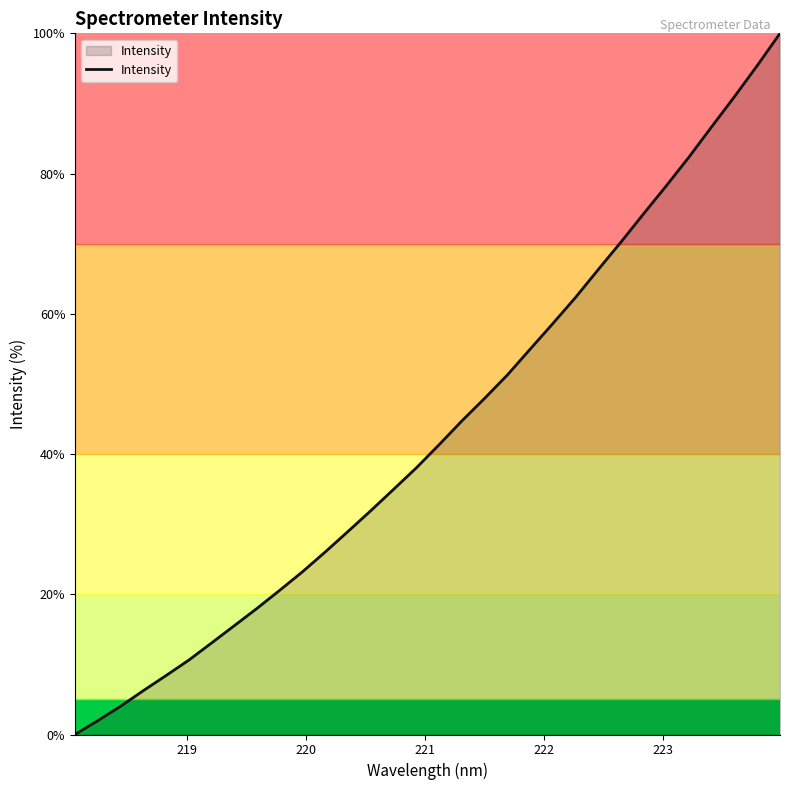

How many lines are shown in the chart?

1